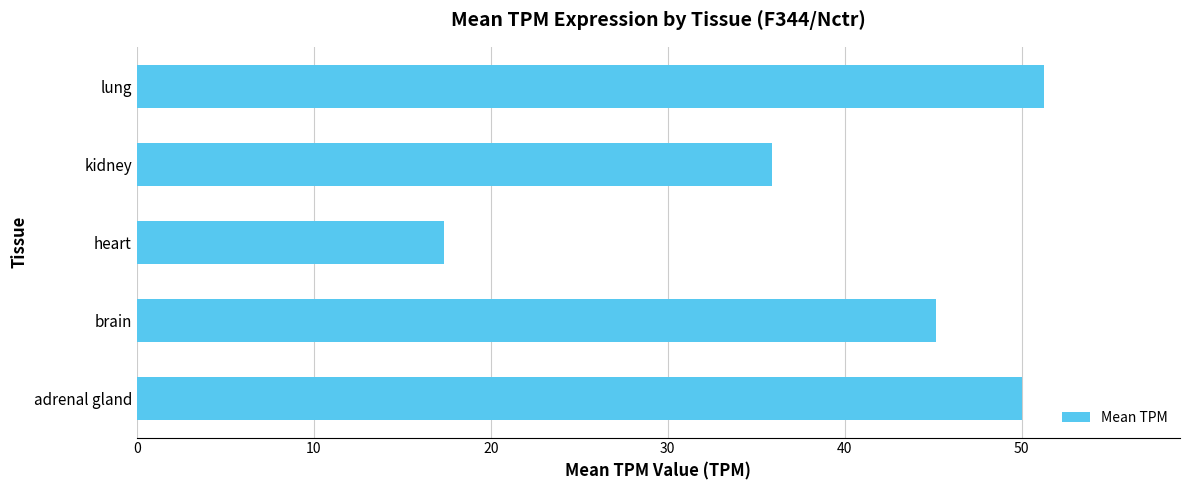

At which label is the value closest to 34?

kidney